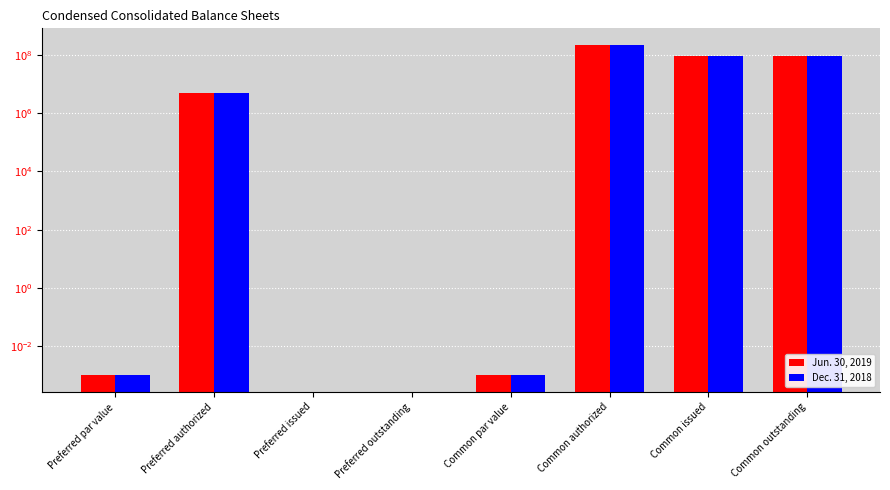

At Preferred outstanding, list the series in order from smallest to largest.

Jun. 30, 2019, Dec. 31, 2018